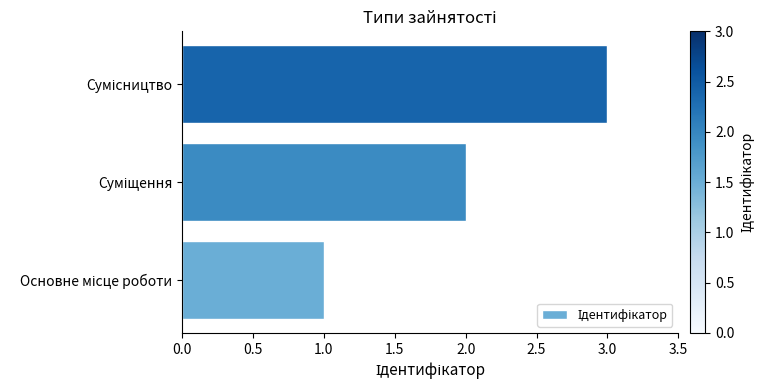

How many values are below 2?

1